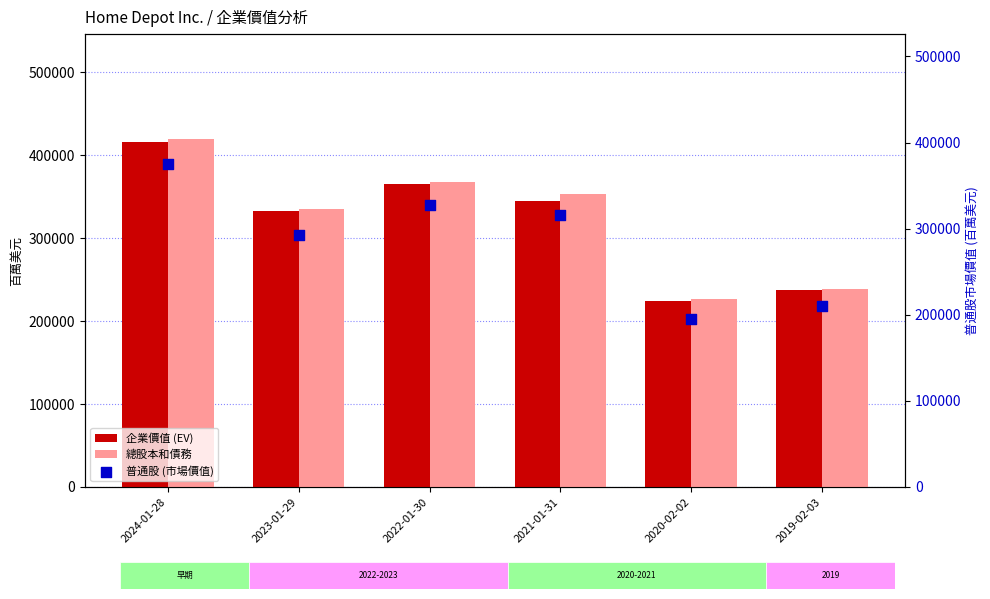

Which series has the widest spread of Y values?

總股本和債務